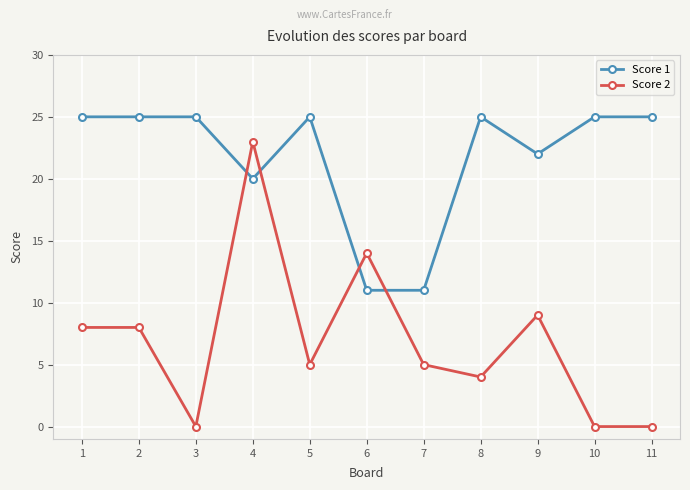

Where is the first local minimum for Score 2?

3